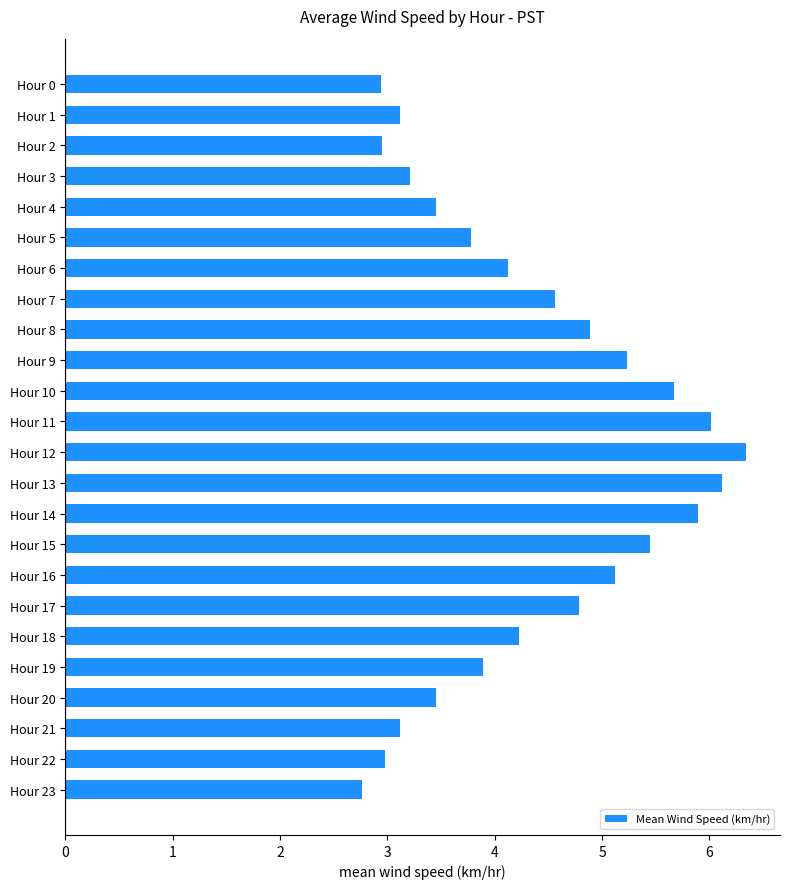

What is the difference between the second highest and minimum values?

3.4